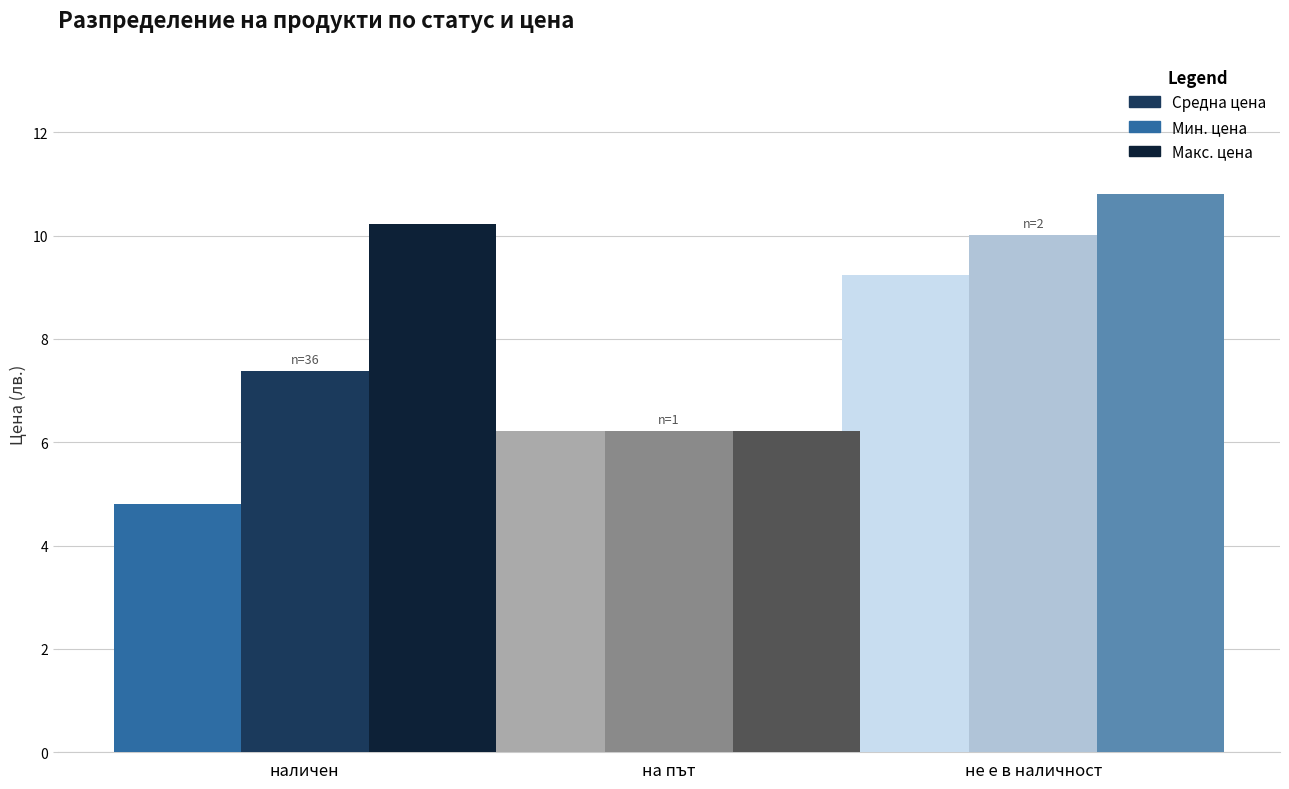

Which category has the lowest value across all series?

наличен